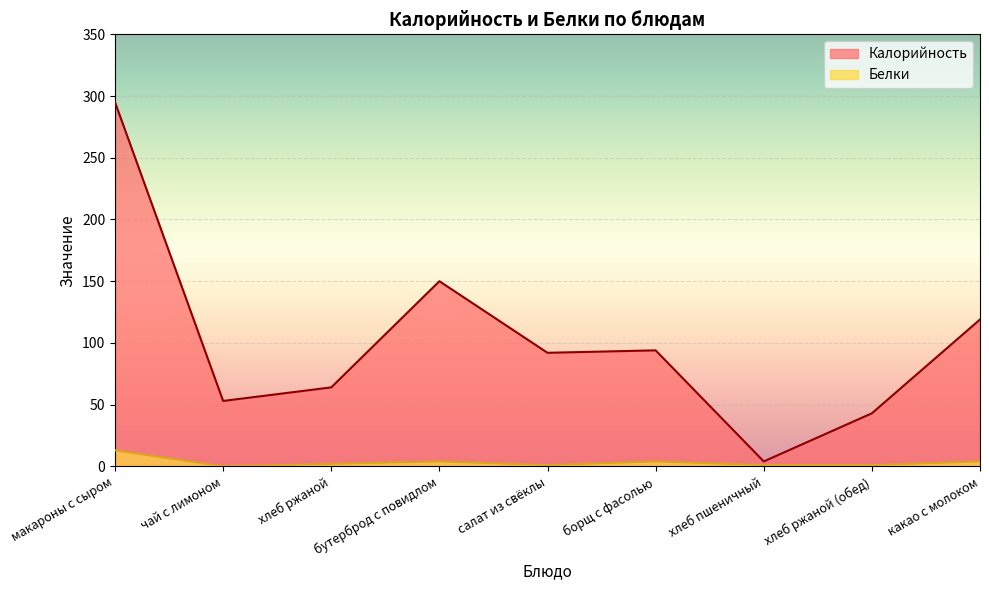

Does the chart display data point markers on the line(s)?

No